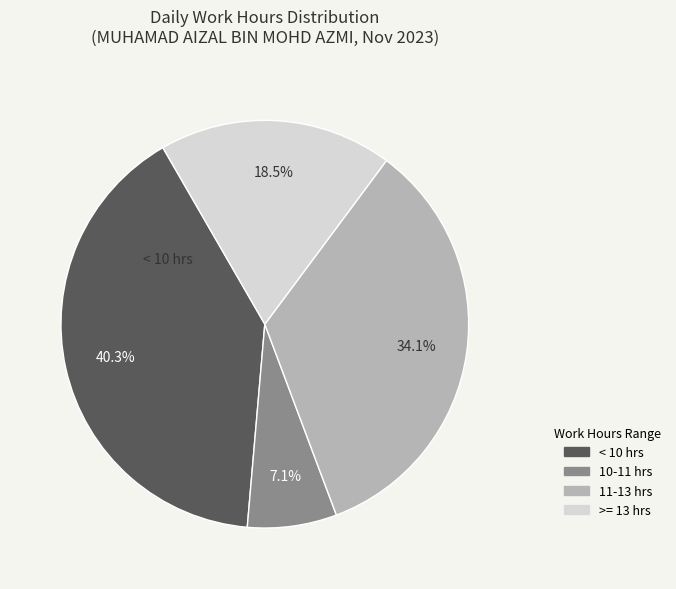

How many slices are in this pie chart?

4